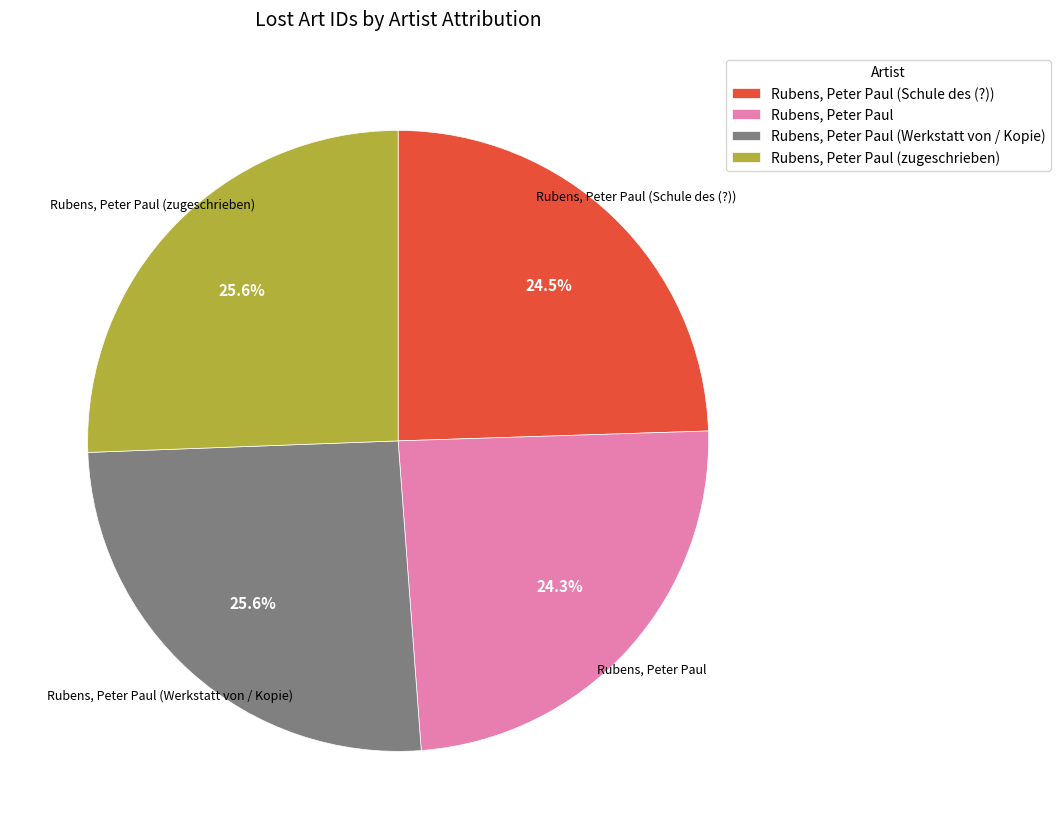

What percentage is the Rubens, Peter Paul (zugeschrieben) slice, to the nearest percent?

26%